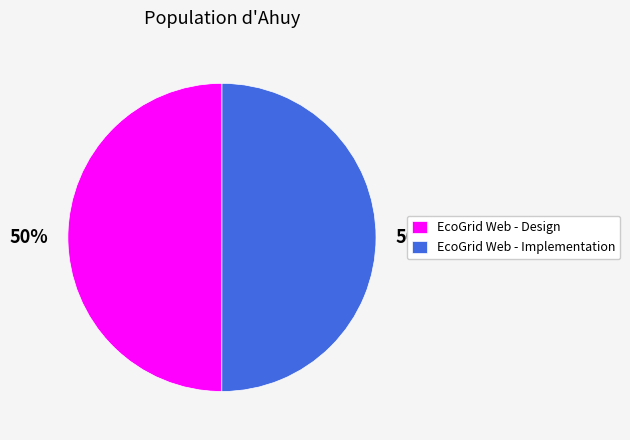

To the nearest percent, what portion does EcoGrid Web - Design represent?

50%